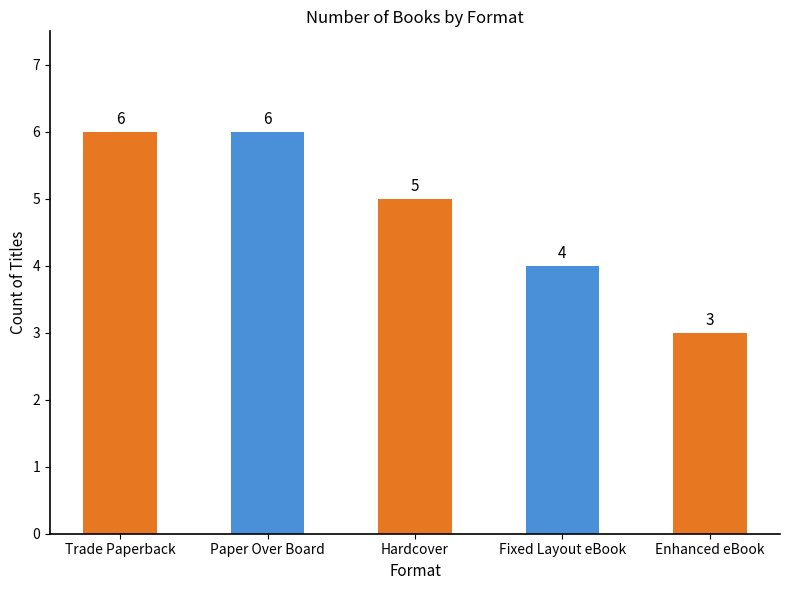

The chart shows a value of 6 at Trade Paperback. True or false?

True